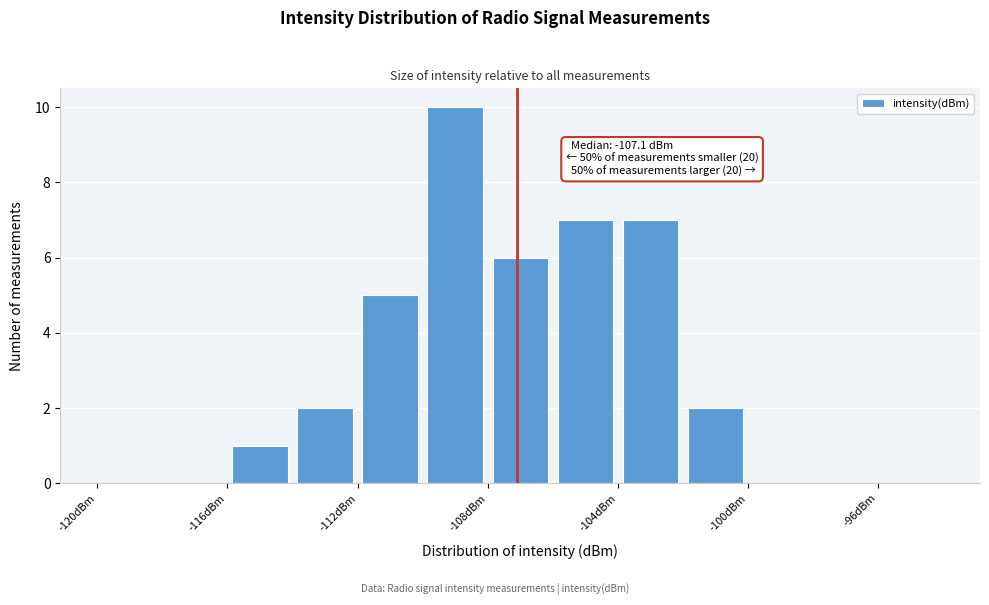

Which range on the x-axis has the tallest bar?

-110 to -108